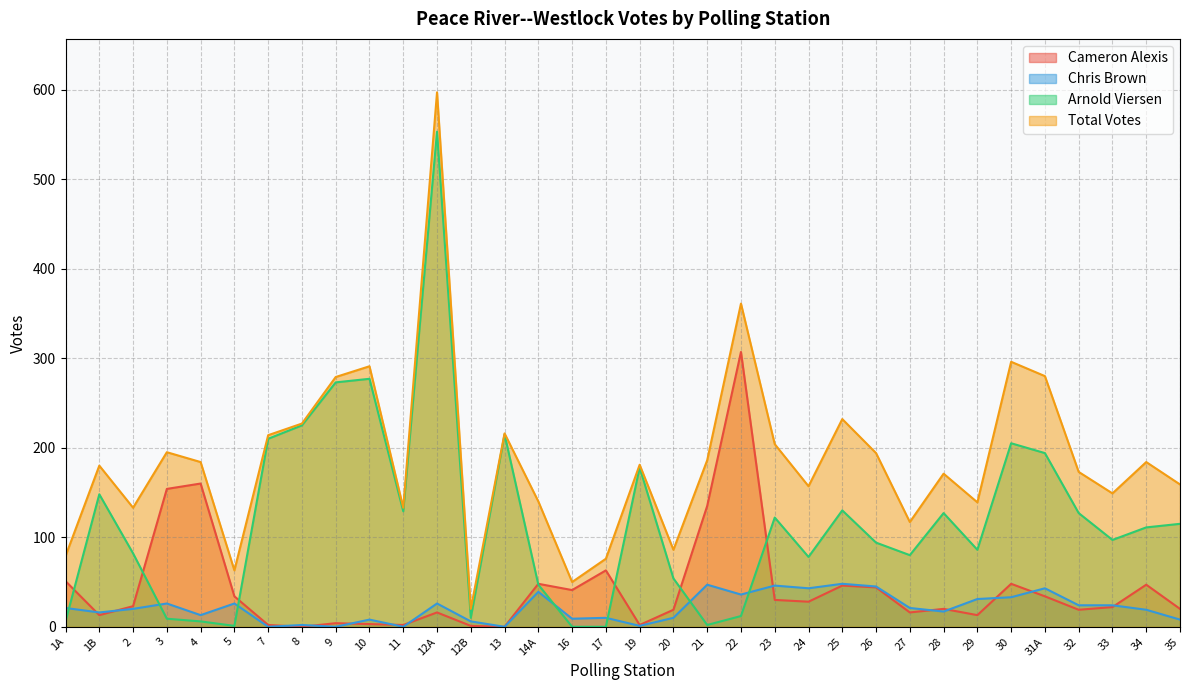

Reading left to right, extract all data points from this chart.

Cameron Alexis: 1A=51	1B=13	2=23	3=154	4=160	5=34	7=2	8=0	9=4	10=3	11=2	12A=16	12B=1	13=0	14A=48	16=41	17=63	19=2	20=19	21=135	22=307	23=30	24=28	25=46	26=44	27=16	28=20	29=13	30=48	31A=34	32=19	33=22	34=47	35=20
Chris Brown: 1A=21	1B=16	2=20	3=26	4=13	5=26	7=0	8=2	9=0	10=8	11=0	12A=26	12B=6	13=0	14A=39	16=9	17=10	19=1	20=10	21=47	22=36	23=46	24=43	25=48	26=45	27=21	28=17	29=31	30=33	31A=43	32=24	33=24	34=19	35=8
Arnold Viersen: 1A=6	1B=148	2=82	3=9	4=6	5=1	7=210	8=225	9=273	10=277	11=129	12A=553	12B=10	13=215	14A=47	16=0	17=0	19=178	20=54	21=2	22=12	23=122	24=78	25=130	26=94	27=80	28=127	29=86	30=205	31A=194	32=127	33=97	34=111	35=115
Total Votes: 1A=79	1B=180	2=133	3=195	4=184	5=63	7=214	8=227	9=279	10=291	11=133	12A=597	12B=20	13=216	14A=140	16=50	17=76	19=181	20=86	21=186	22=361	23=204	24=157	25=232	26=194	27=117	28=171	29=139	30=296	31A=280	32=173	33=149	34=184	35=159